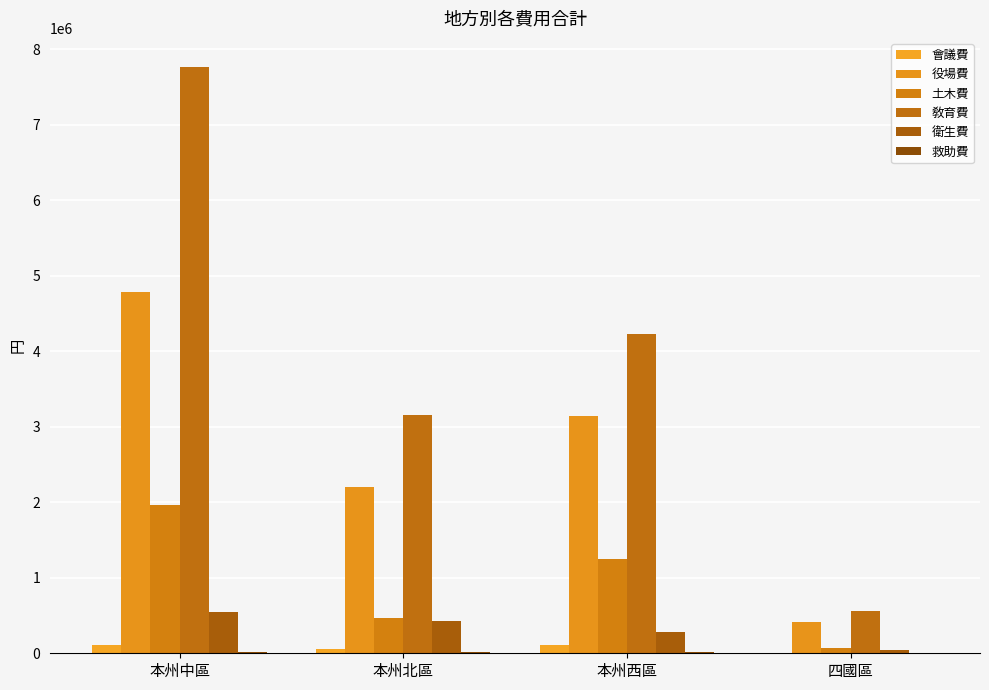

How many groups of bars are there?

4